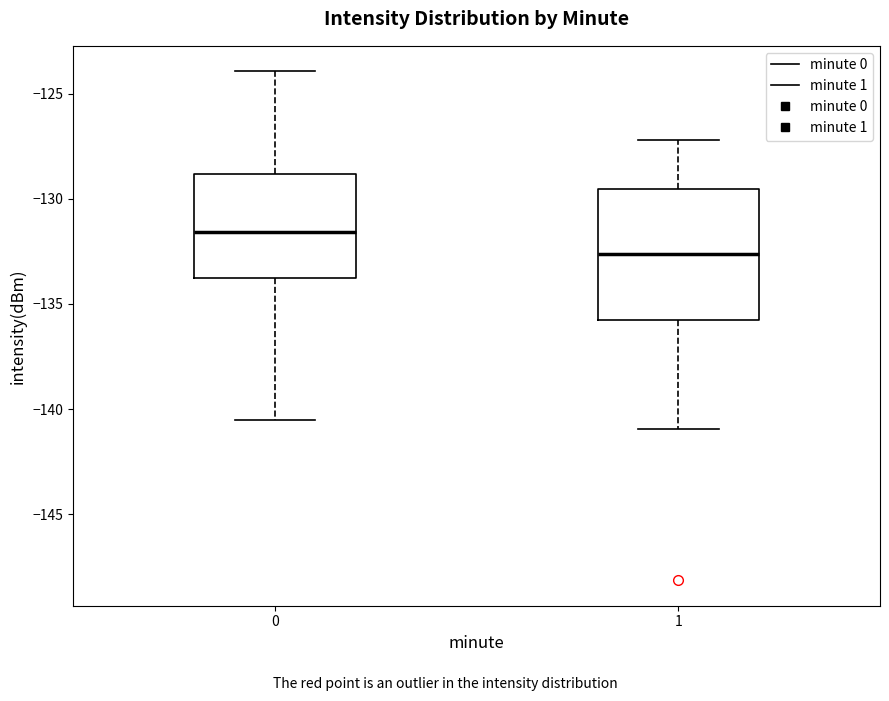

Which box has the lowest median line?

1